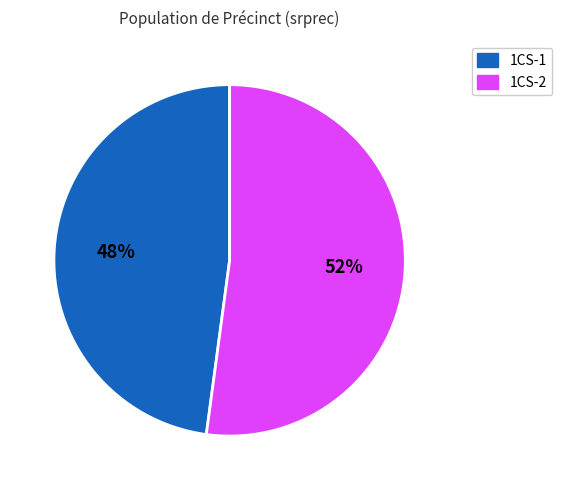

Does any single category account for the majority?

Yes